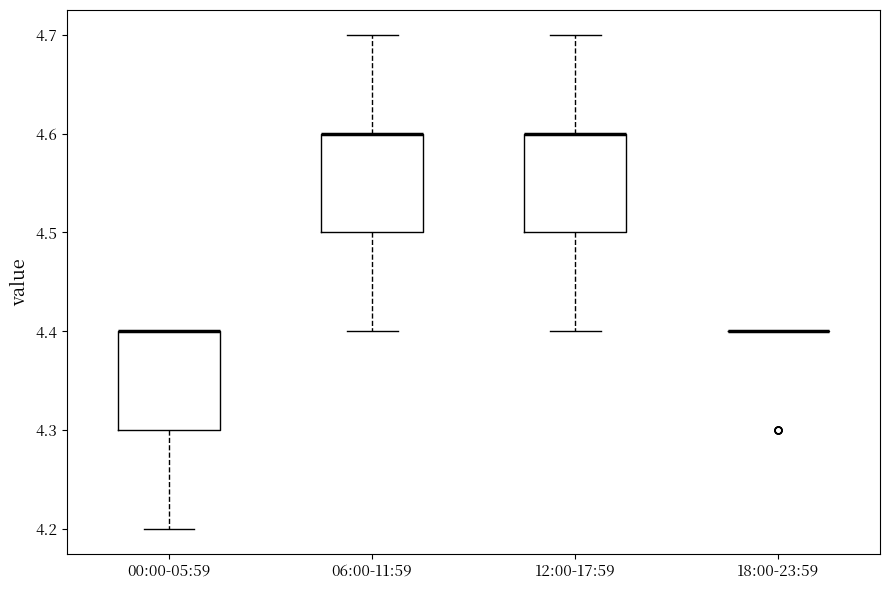

Reading left to right, read every box against the y-axis: the position of its median line, the range the box covers, and the ends of its whiskers. The values are not printed on the chart, so give them approximately, as read against the axis.

00:00-05:59: median 4.4 (drawn on the box's upper edge), box 4.3 to 4.4, whiskers 4.2 to 4.4
06:00-11:59: median 4.6 (drawn on the box's upper edge), box 4.5 to 4.6, whiskers 4.4 to 4.7
12:00-17:59: median 4.6 (drawn on the box's upper edge), box 4.5 to 4.6, whiskers 4.4 to 4.7
18:00-23:59: box collapsed to a line at 4.4, whiskers 4.4 to 4.4